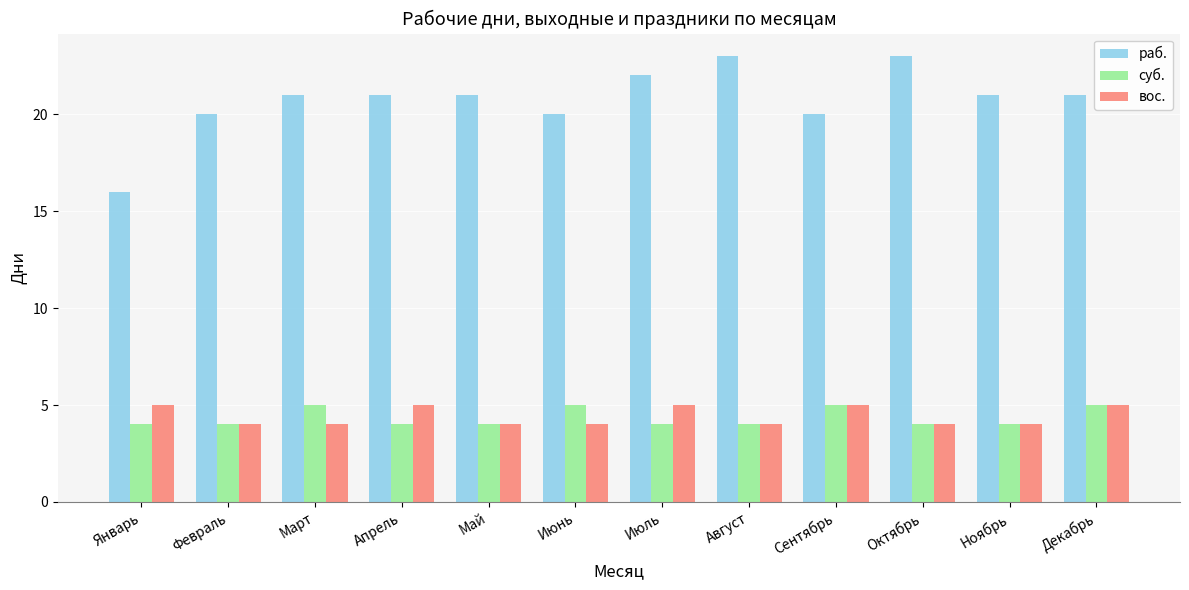

What is the maximum value shown in the chart?

23